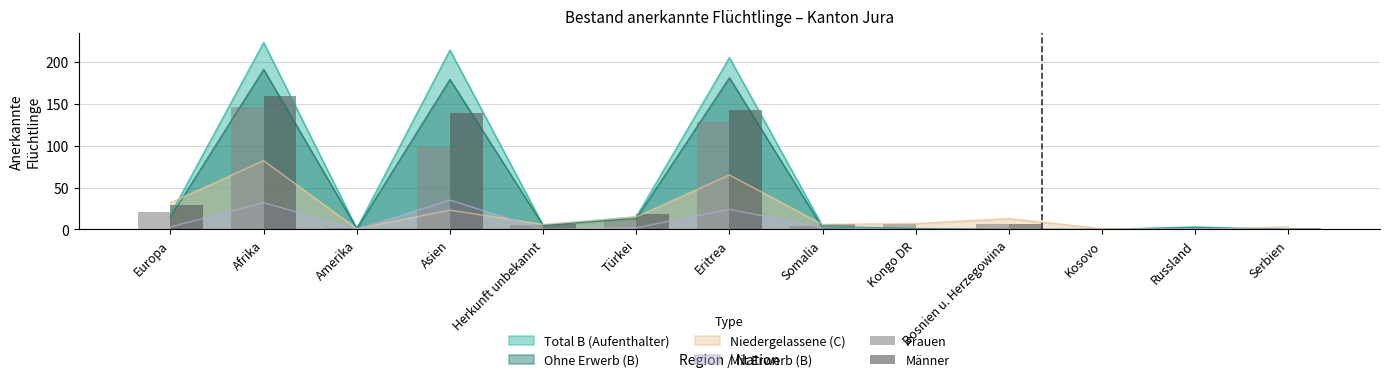

At which label does Frauen reach its peak?

Afrika